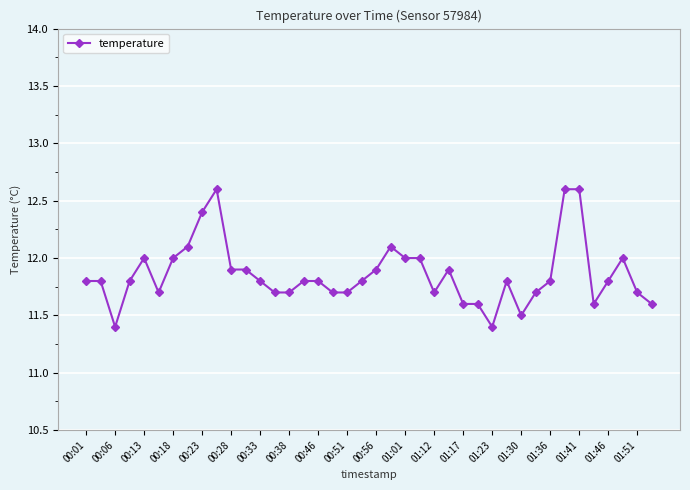

What is the maximum value shown in the chart?

12.6